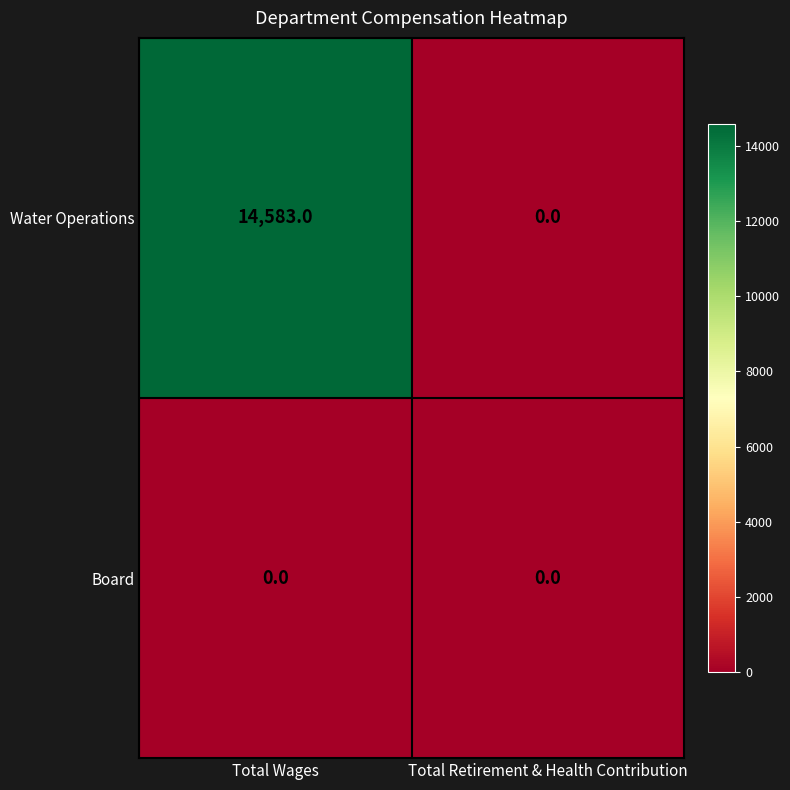

The Board series shows 0 at Total Retirement & Health Contribution. True or false?

True